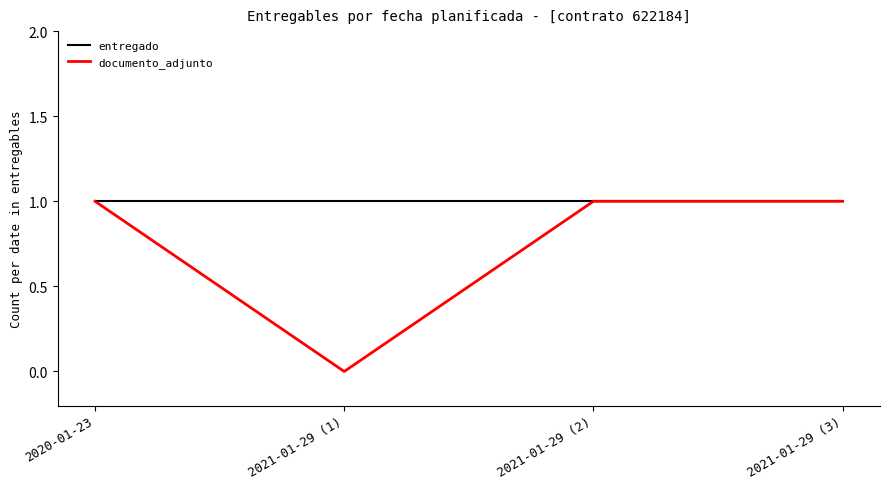

Which series has the largest range (max minus min)?

documento_adjunto